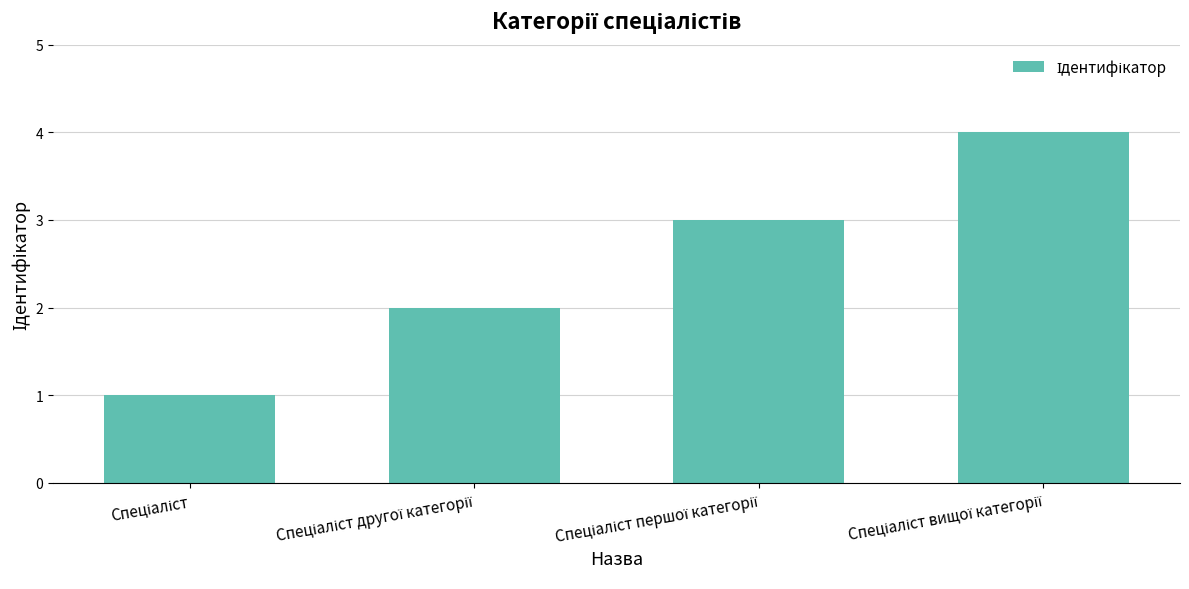

What is the maximum value shown in the chart?

4